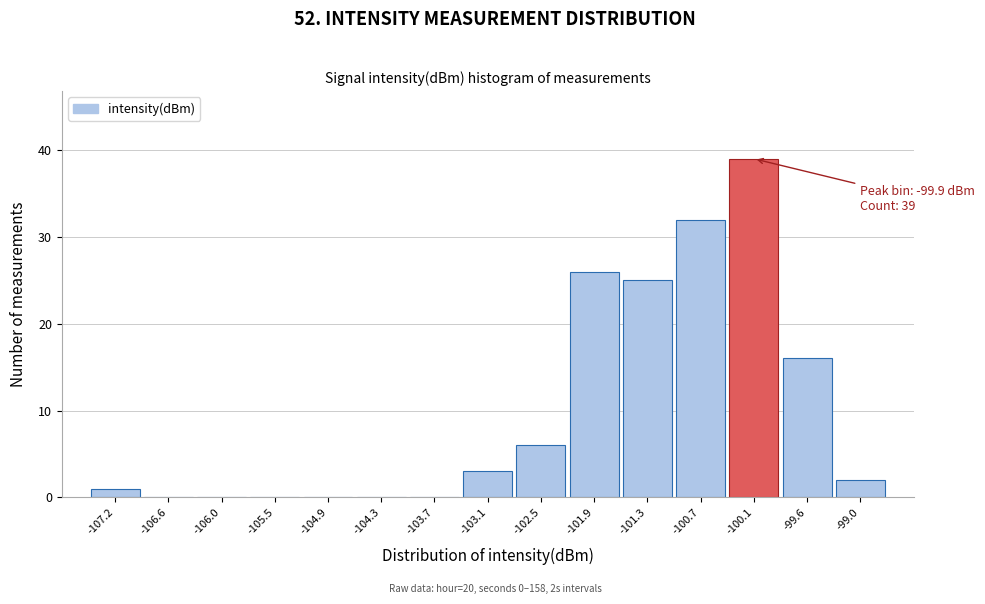

Reading left to right, transcribe all the data shown in this chart.

-107.2=1	-106.6=0	-106.0=0	-105.5=0	-104.9=0	-104.3=0	-103.7=0	-103.1=3	-102.5=6	-101.9=26	-101.3=25	-100.7=32	-100.1=39	-99.6=16	-99.0=2